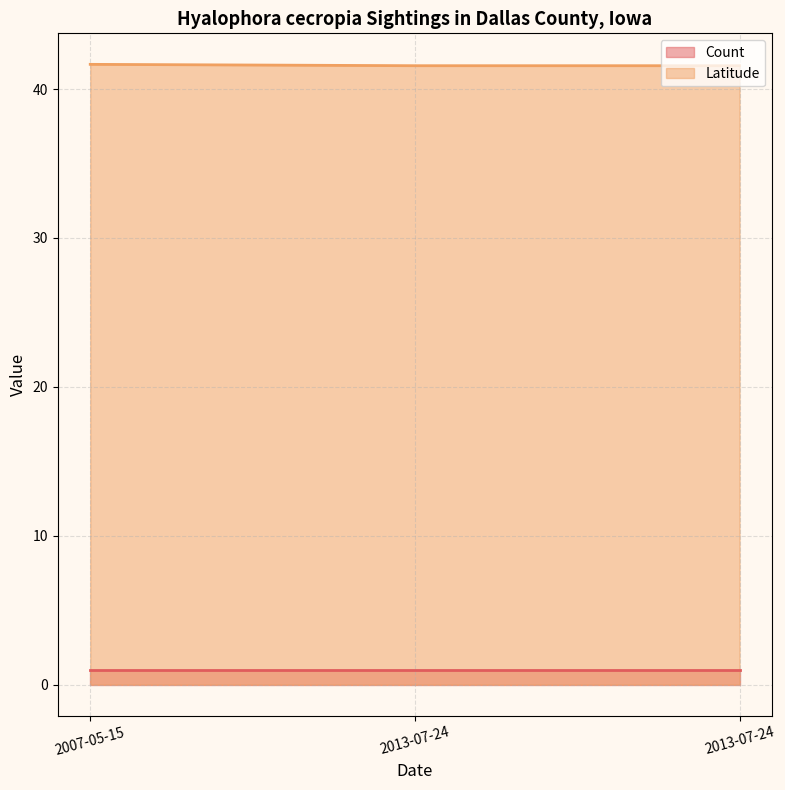

What are all the series names shown in the legend?

Count, Latitude